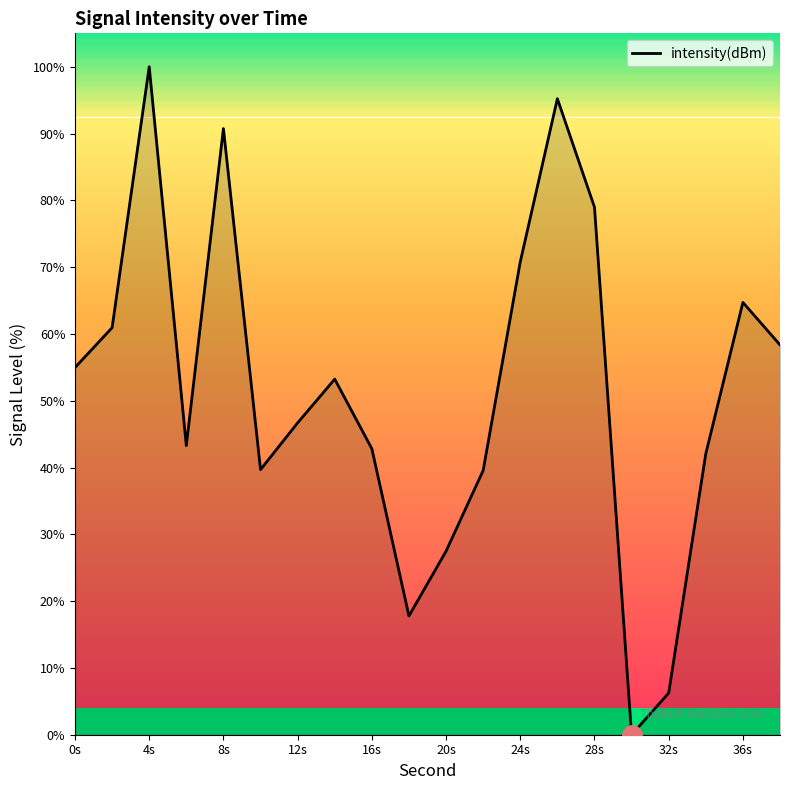

What is the difference between the maximum and minimum values?

100.0